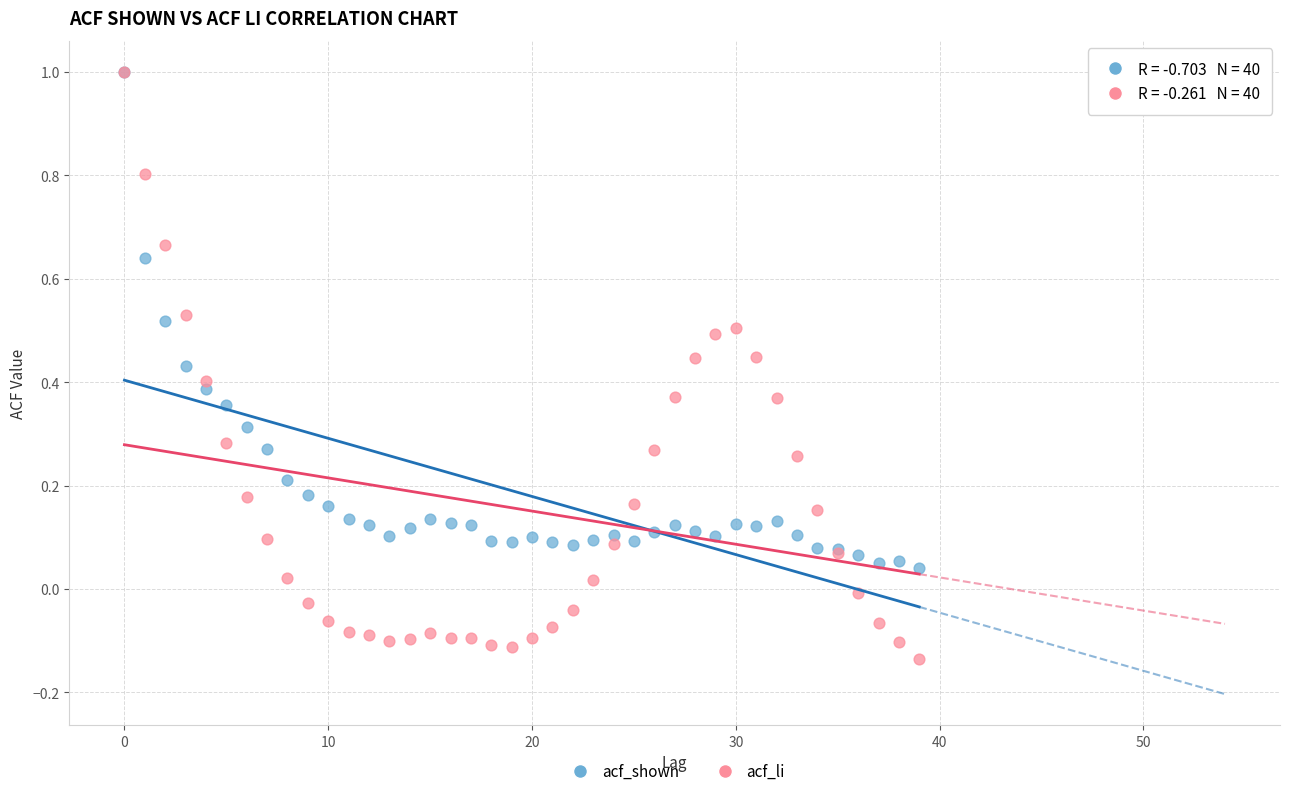

What are all the series names shown in the legend?

acf_shown, acf_li